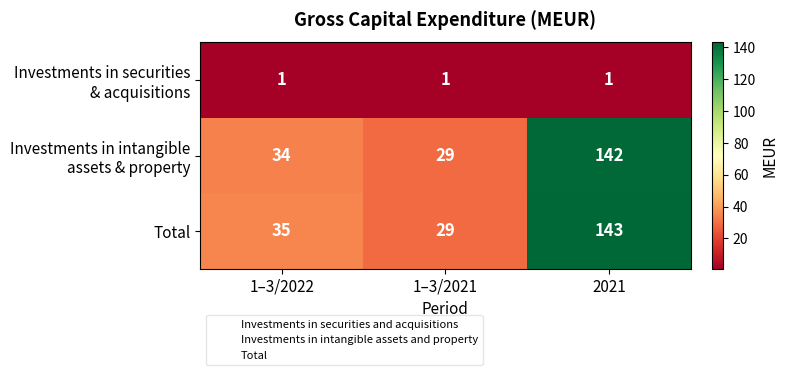

Which series has the largest range (max minus min)?

Total